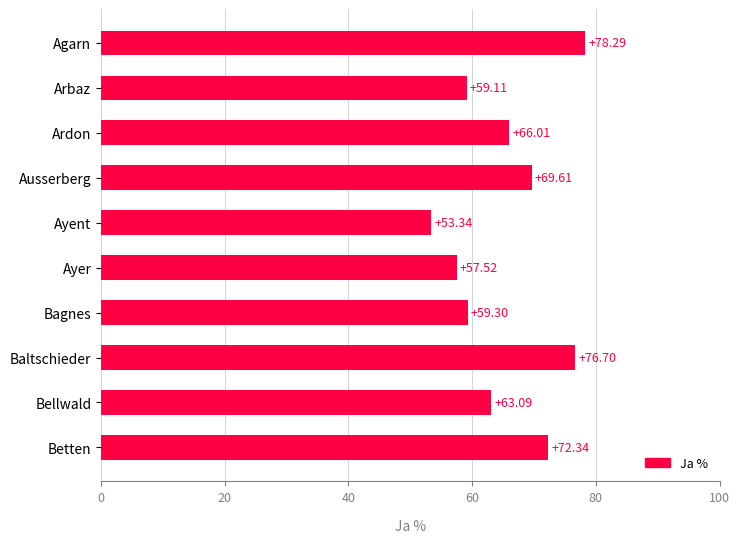

What is the sum of all values?

655.3